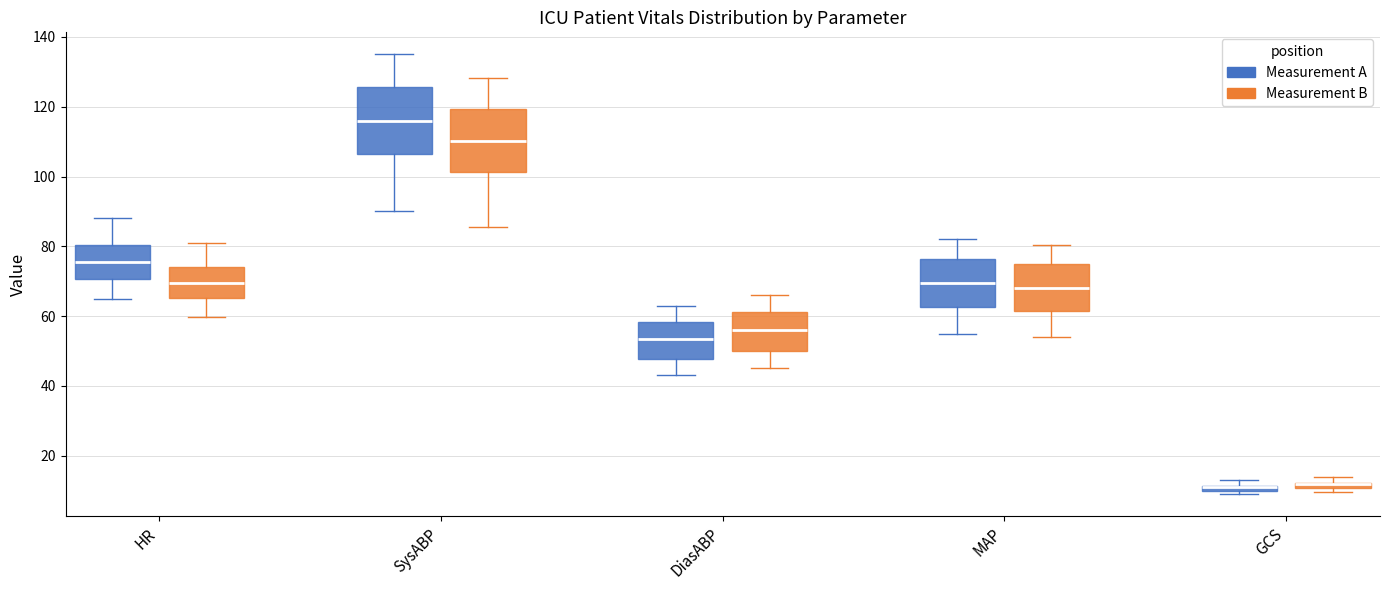

Where is the lower edge of the box for GCS (Measurement A) on the y-axis? The values are not printed on the chart, so give them approximately, as read against the axis.

10